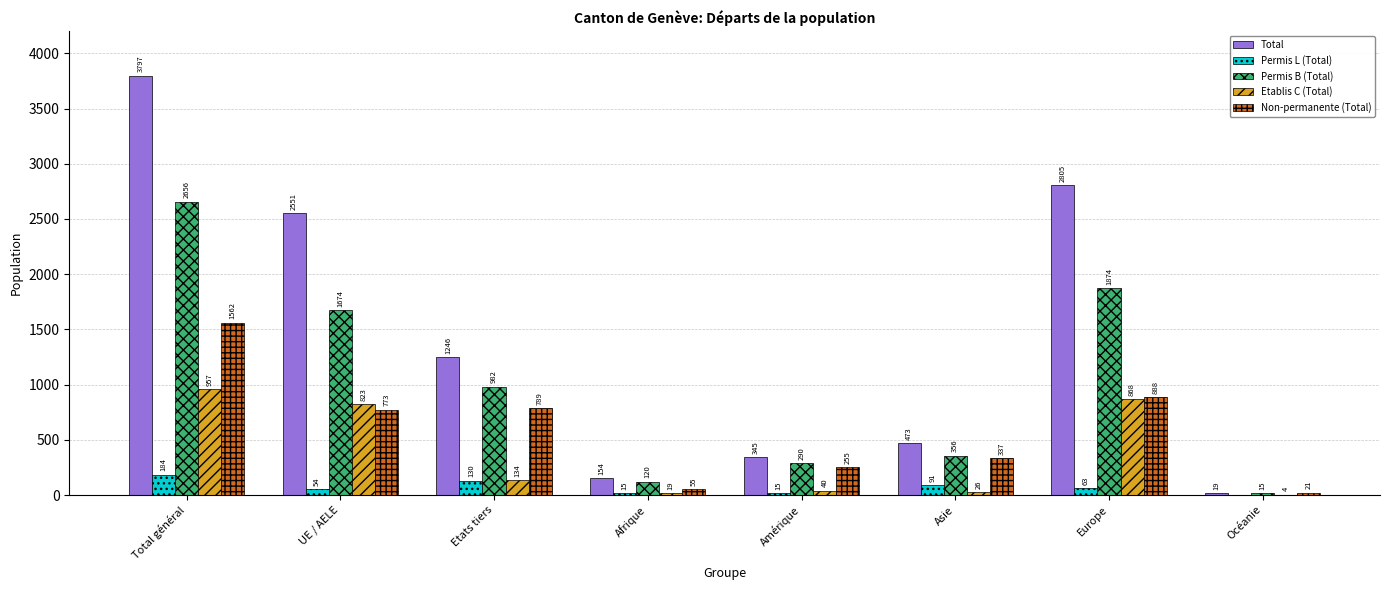

Which category has the highest value across all series?

Total général